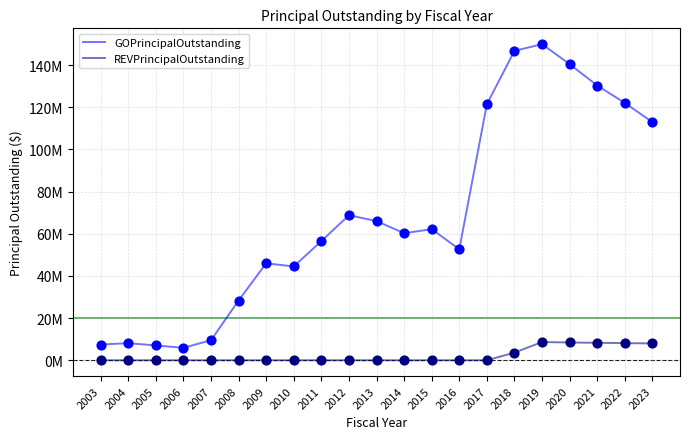

What are all the series names shown in the legend?

GOPrincipalOutstanding, REVPrincipalOutstanding